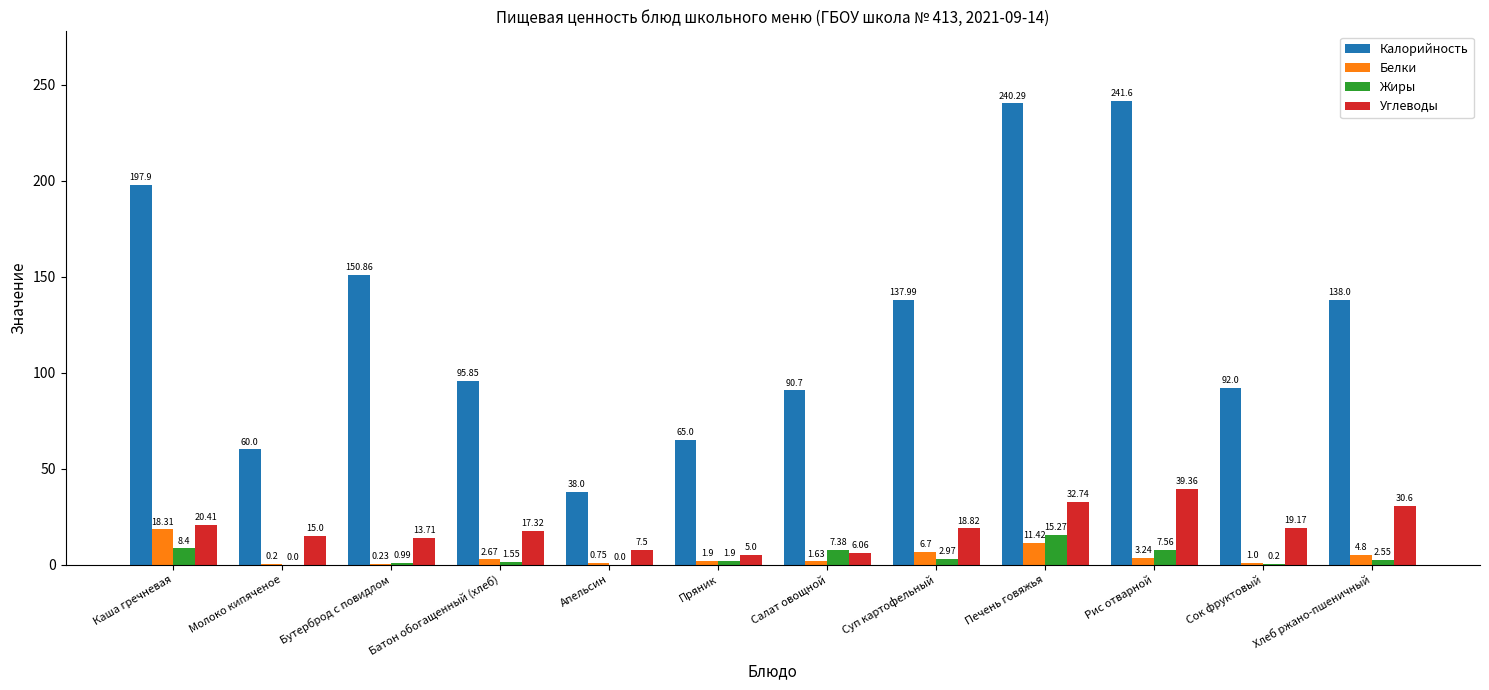

Where does the Углеводы series first go above 18?

Каша гречневая